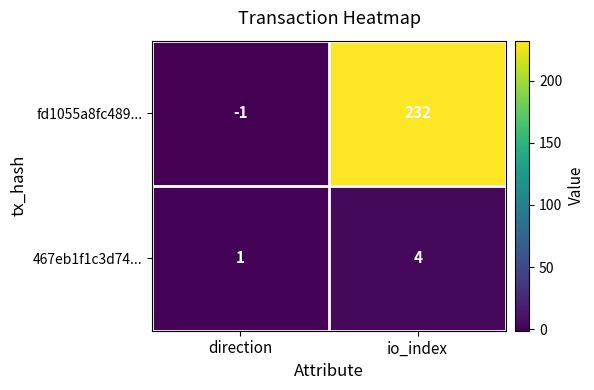

What is the spread (max minus min) of values at io_index?

228